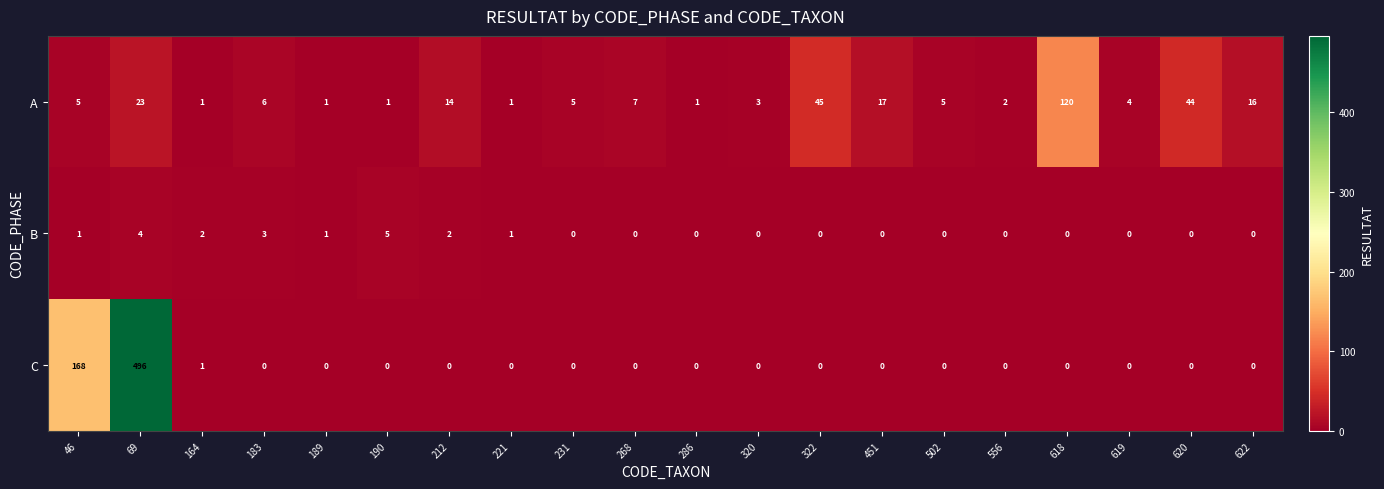

True or false: A has a value of 27 at 622.

False